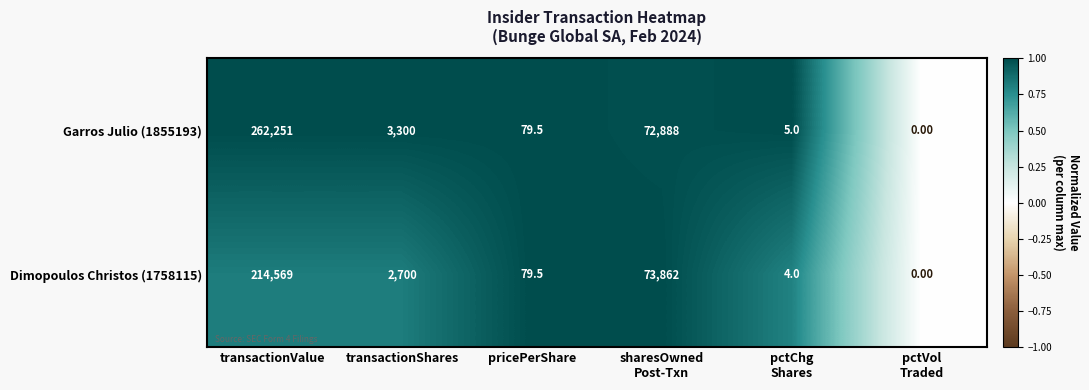

At how many categories does at least one series exceed 1652?

3